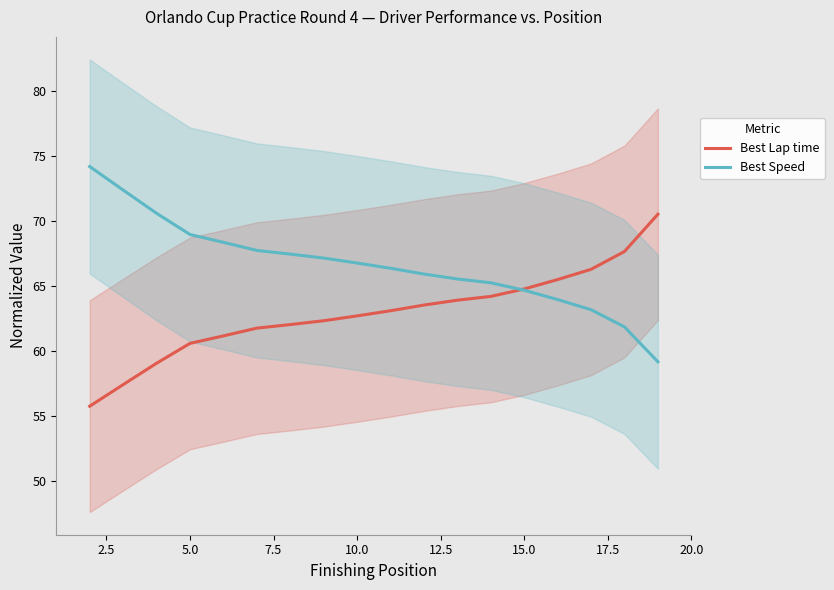

What is the highest value of the Best Lap time series?

70.5